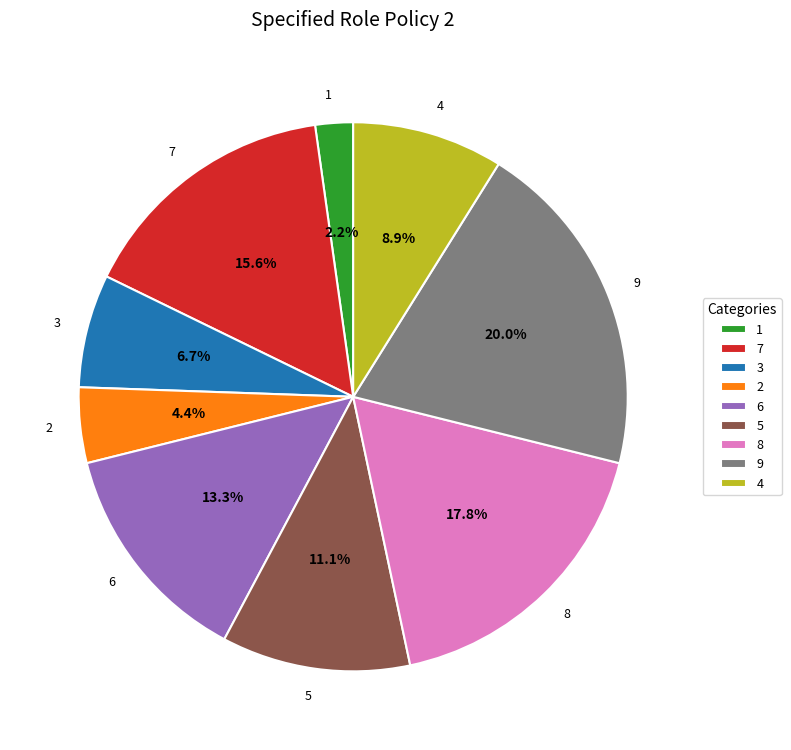

True or false: 2 accounts for 4% of the total.

True